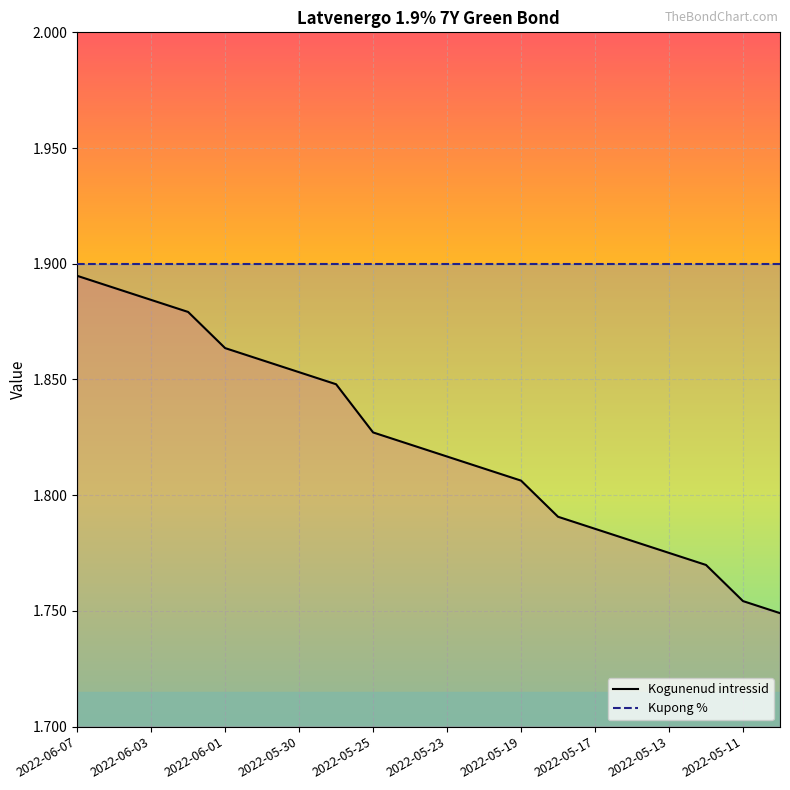

True or false: Kogunenud intressid and Kupong % intersect in this chart.

False